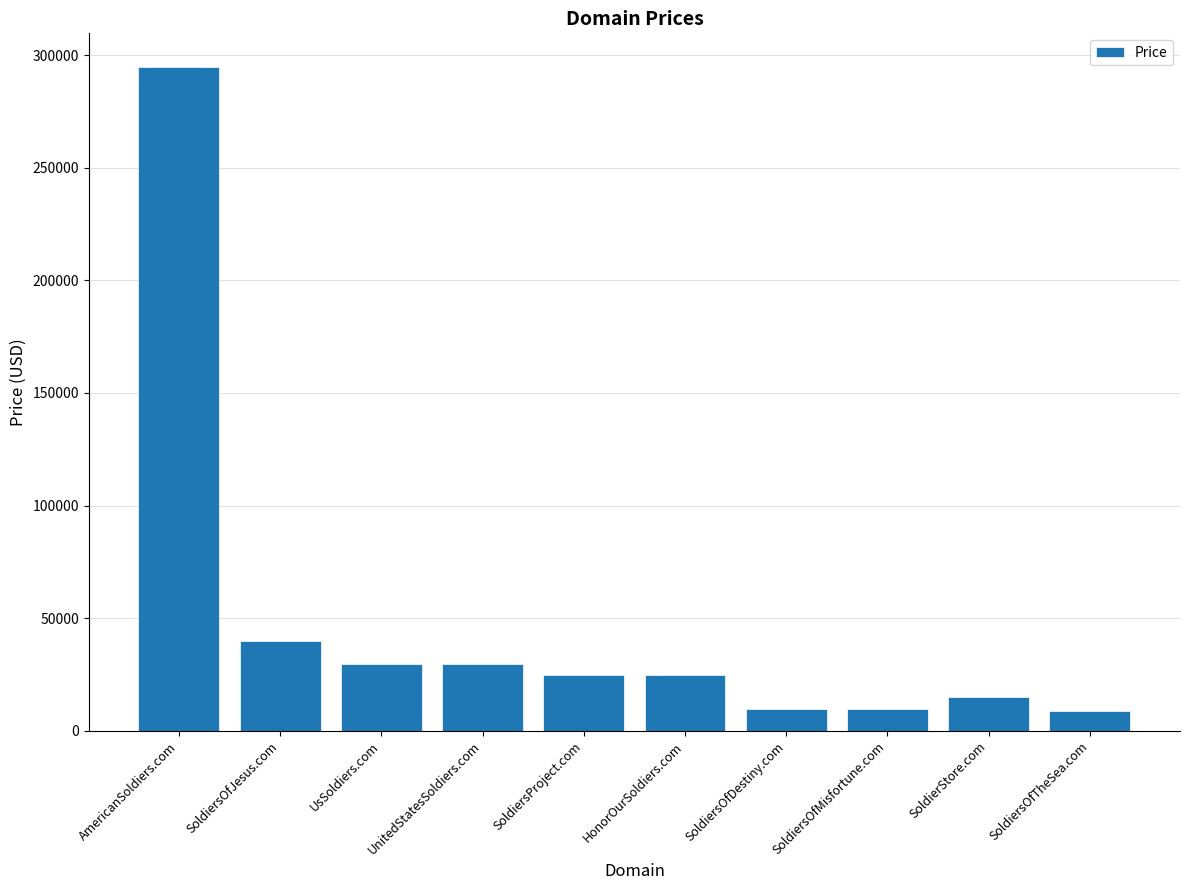

What is the label of the 3rd bar from the right?

SoldiersOfMisfortune.com